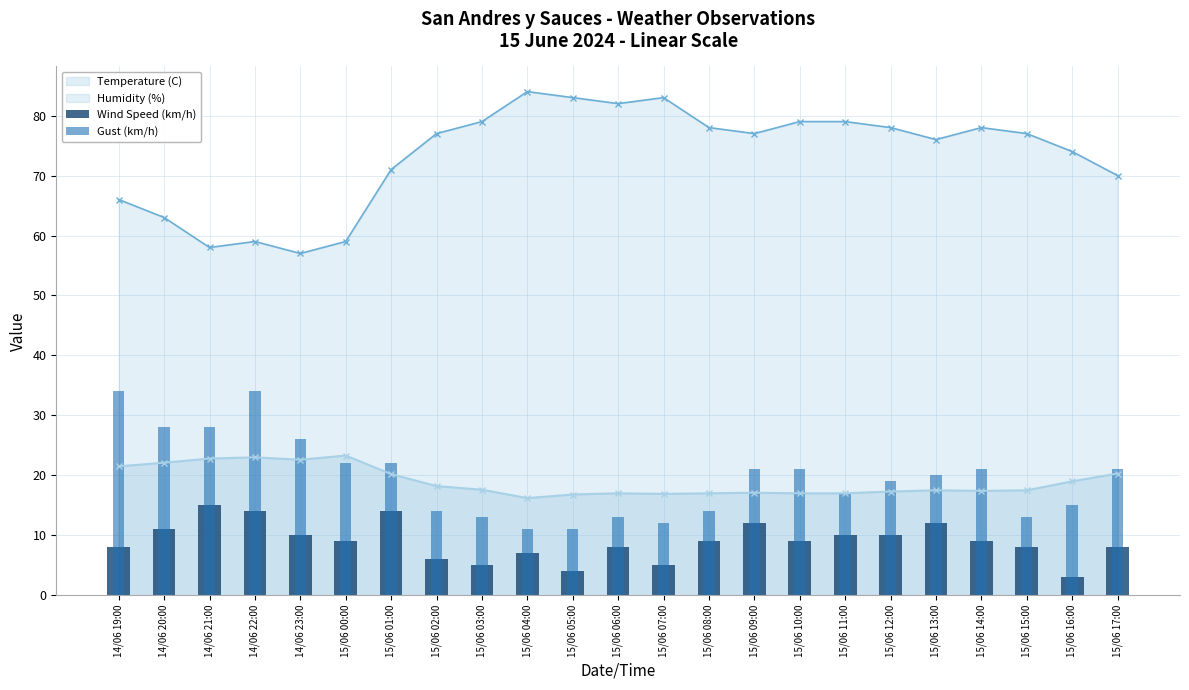

What position from the right is 15/06 10:00?

8